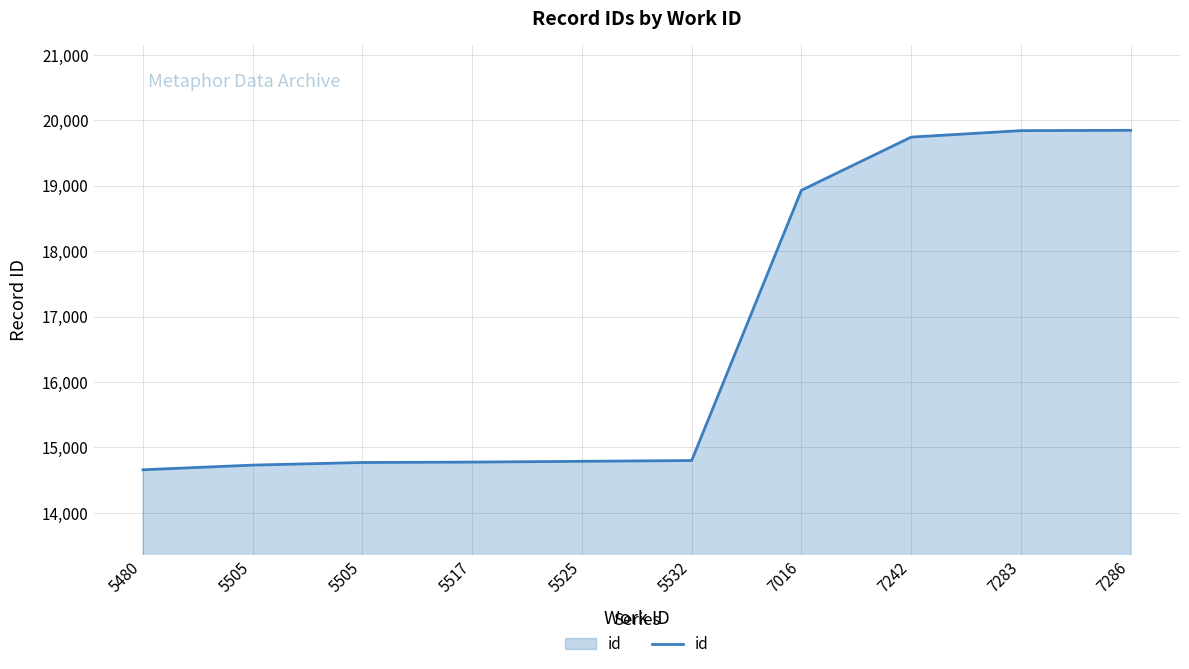

Rank the categories by value from highest to lowest.

7286, 7283, 7242, 7016, 5532, 5525, 5517, 5505, 5505, 5480